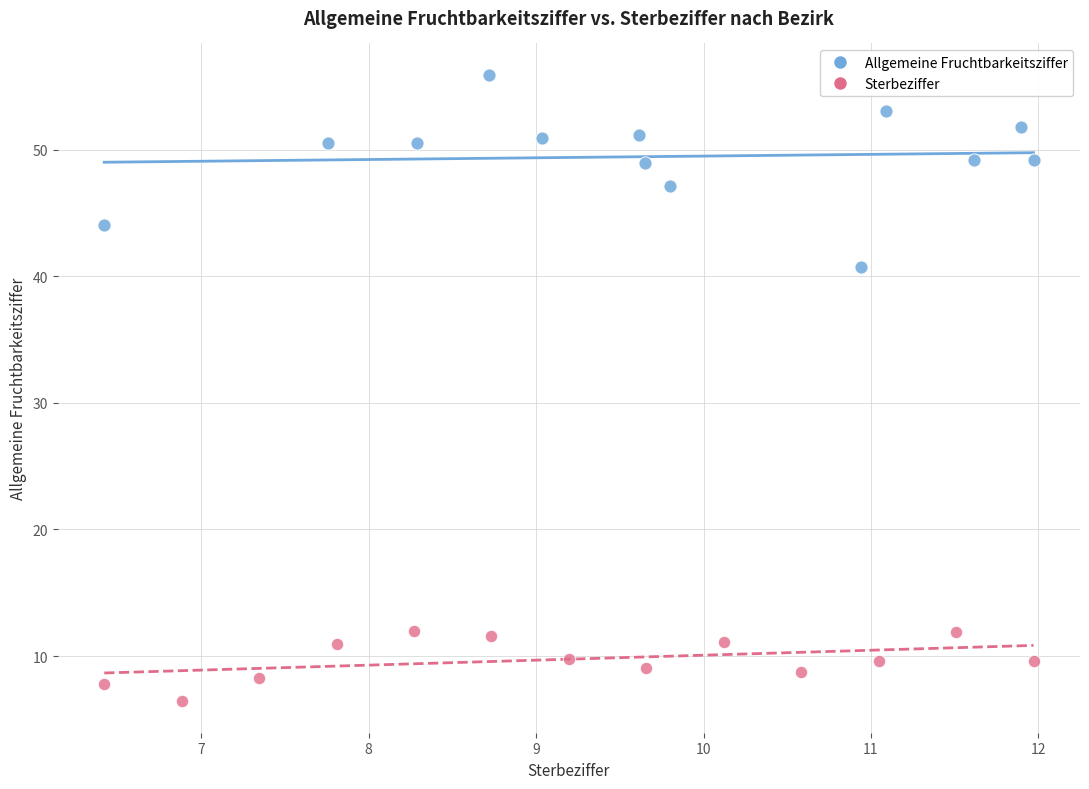

Which series has the widest spread of Y values?

Allgemeine Fruchtbarkeitsziffer